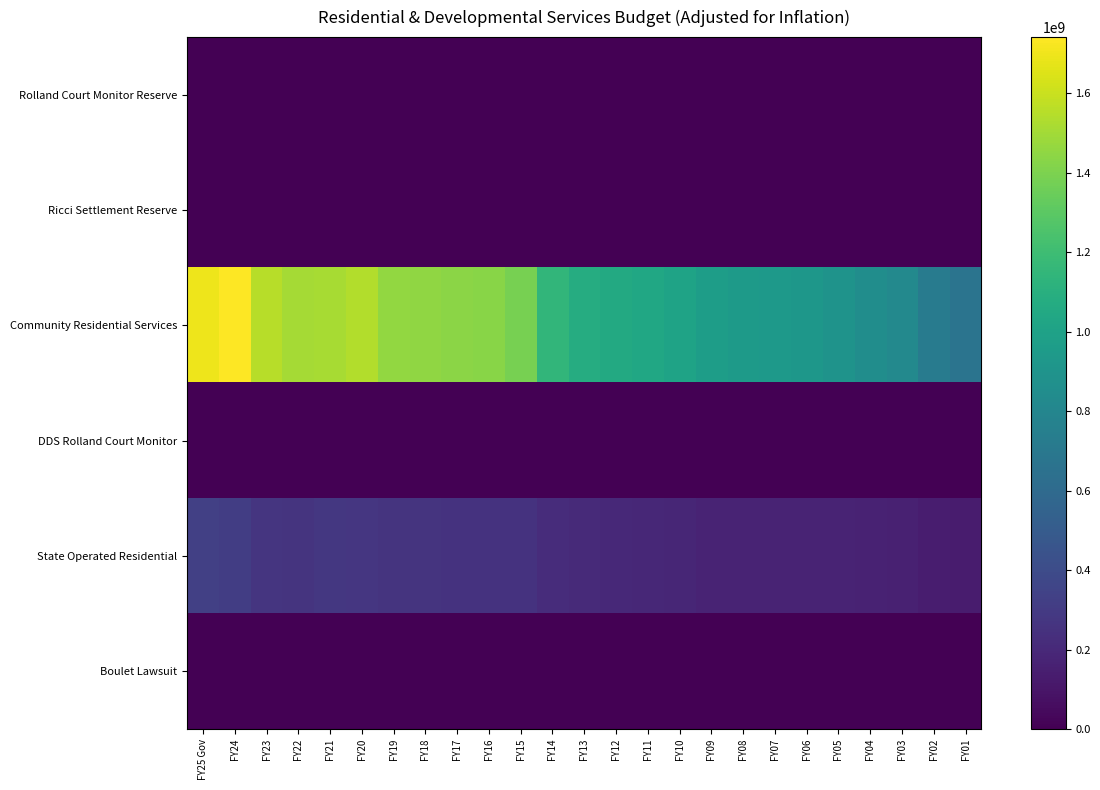

Reading left to right, list all the values displayed in this chart.

Rolland Court Monitor Reserve: FY25 Gov=0	FY24=0	FY23=0	FY22=0	FY21=0	FY20=0	FY19=0	FY18=0	FY17=0	FY16=0	FY15=0	FY14=0	FY13=0	FY12=0	FY11=0	FY10=0	FY09=0	FY08=0	FY07=0	FY06=0	FY05=0	FY04=0	FY03=0	FY02=0	FY01=0
Ricci Settlement Reserve: FY25 Gov=0	FY24=0	FY23=0	FY22=0	FY21=0	FY20=0	FY19=0	FY18=0	FY17=0	FY16=0	FY15=0	FY14=0	FY13=0	FY12=0	FY11=0	FY10=0	FY09=0	FY08=0	FY07=0	FY06=0	FY05=0	FY04=0	FY03=0	FY02=0	FY01=0
Community Residential Services: FY25 Gov=1698579657	FY24=1740751349	FY23=1554912494	FY22=1507880209	FY21=1513940452	FY20=1537197137	FY19=1456456101	FY18=1452640618	FY17=1436427064	FY16=1431434565	FY15=1385710244	FY14=1145759795	FY13=1081085247	FY12=1054033765	FY11=1033985285	FY10=1008671087	FY09=970244107	FY08=947397827	FY07=934476128	FY06=922680050	FY05=893052266	FY04=855337219	FY03=817534820	FY02=722200226	FY01=671289561
DDS Rolland Court Monitor: FY25 Gov=0	FY24=0	FY23=0	FY22=0	FY21=0	FY20=0	FY19=0	FY18=0	FY17=0	FY16=0	FY15=0	FY14=0	FY13=0	FY12=0	FY11=0	FY10=0	FY09=0	FY08=0	FY07=0	FY06=0	FY05=0	FY04=0	FY03=0	FY02=0	FY01=0
State Operated Residential: FY25 Gov=333099736	FY24=314987459	FY23=269124295	FY22=264017661	FY21=279596270	FY20=278358003	FY19=258554145	FY18=259498248	FY17=257840424	FY16=255571328	FY15=255153245	FY14=219734986	FY13=206690437	FY12=199577244	FY11=191945716	FY10=187939772	FY09=174100087	FY08=173054908	FY07=176456538	FY06=175998161	FY05=171989758	FY04=163969922	FY03=157737396	FY02=140940105	FY01=132049434
Boulet Lawsuit: FY25 Gov=0	FY24=0	FY23=0	FY22=0	FY21=0	FY20=0	FY19=0	FY18=0	FY17=0	FY16=0	FY15=0	FY14=0	FY13=0	FY12=0	FY11=0	FY10=0	FY09=0	FY08=0	FY07=0	FY06=0	FY05=0	FY04=0	FY03=0	FY02=0	FY01=0